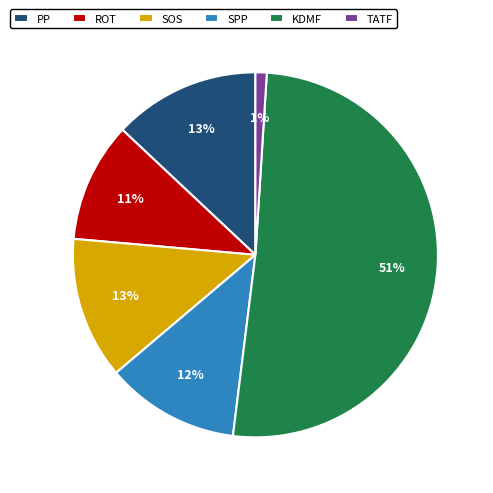

Combined, do ROT and SPP account for over 50%?

No